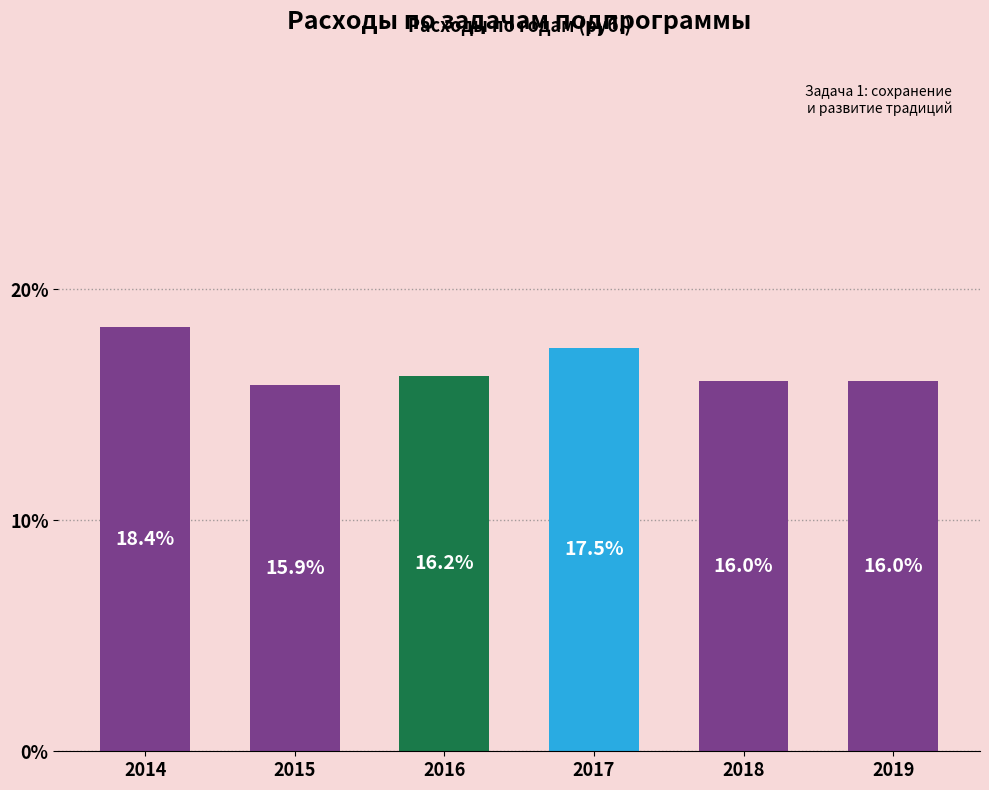

Are the bars horizontal?

No